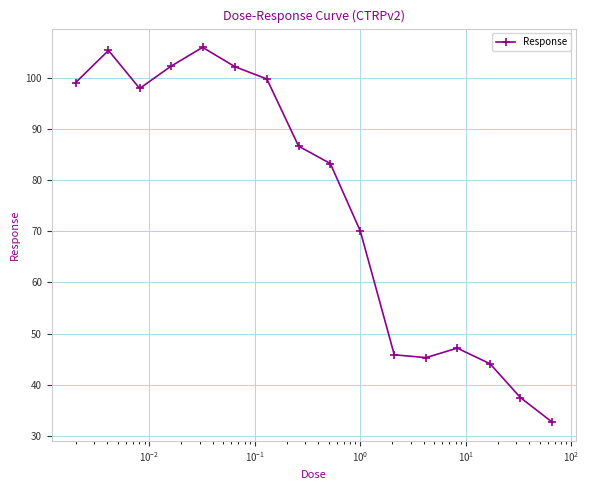

What is the greatest value displayed?

105.9